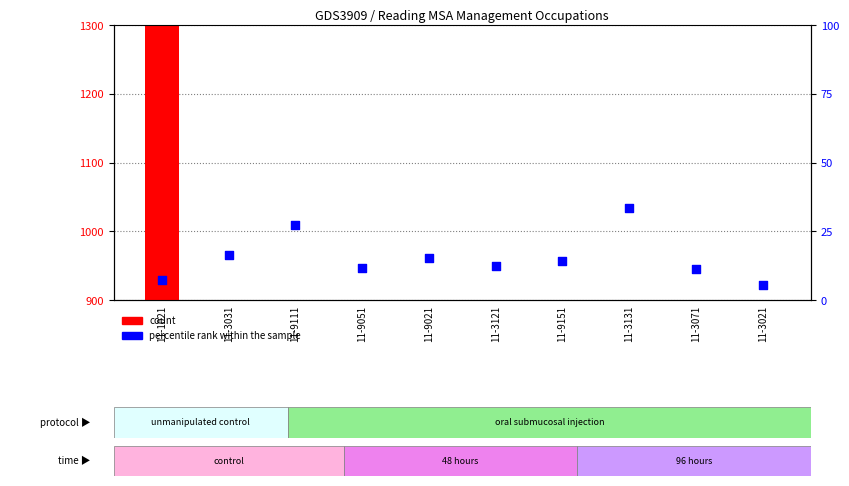

Which series has the largest Y range (max minus min)?

count